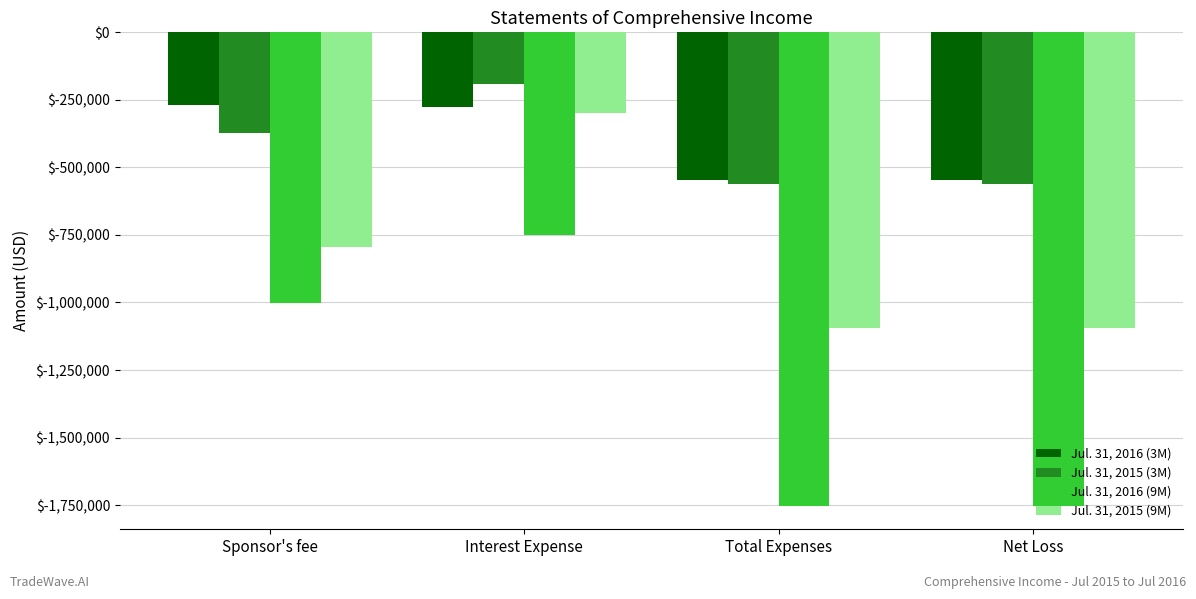

Rank the series by their maximum value, from highest to lowest.

Jul. 31, 2015 (3M), Jul. 31, 2016 (3M), Jul. 31, 2015 (9M), Jul. 31, 2016 (9M)